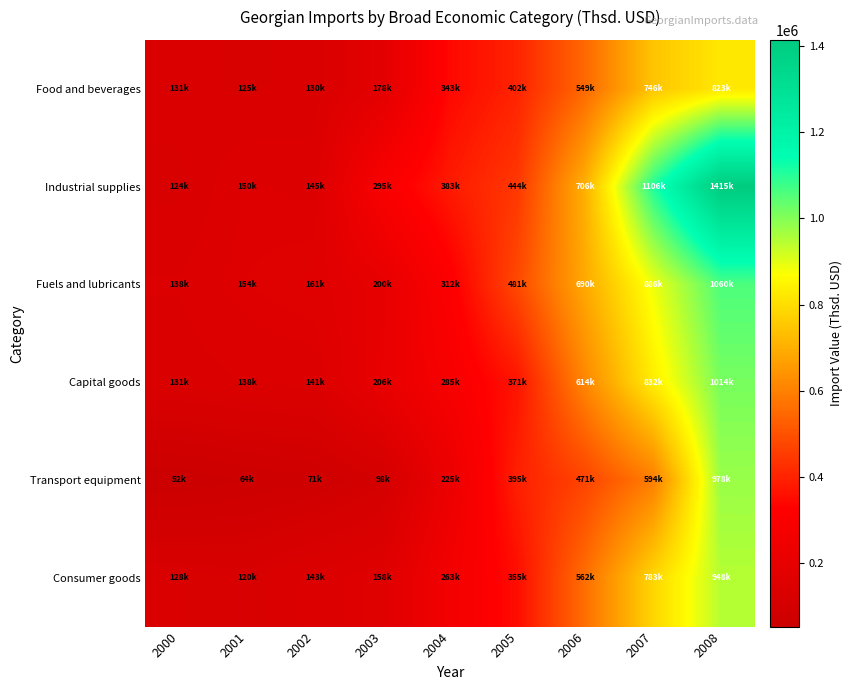

Reading right to left, list all the values displayed in this chart.

Food and beverages: 2008=822634.4	2007=745799.9	2006=549124.6	2005=401673.0	2004=343438.0	2003=177818.2	2002=130352.7	2001=124940.2	2000=130855.4
Industrial supplies: 2008=1414678.2	2007=1105797.6	2006=706224.3	2005=443924.1	2004=382801.1	2003=295224.7	2002=144808.9	2001=149899.2	2000=124090.2
Fuels and lubricants: 2008=1059816.1	2007=885653.9	2006=689680.9	2005=481460.2	2004=311890.4	2003=199724.2	2002=161035.5	2001=153802.5	2000=138484.7
Capital goods: 2008=1014001.2	2007=832144.5	2006=614158.3	2005=370686.1	2004=285230.0	2003=206231.5	2002=141333.4	2001=137999.4	2000=130955.5
Transport equipment: 2008=978392.5	2007=594492.6	2006=471306.8	2005=394969.2	2004=225327.8	2003=97867.5	2002=71345.0	2001=63816.4	2000=52495.4
Consumer goods: 2008=948110.0	2007=782572.8	2006=562110.2	2005=354946.9	2004=263431.5	2003=157644.6	2002=142829.8	2001=119998.3	2000=127714.9